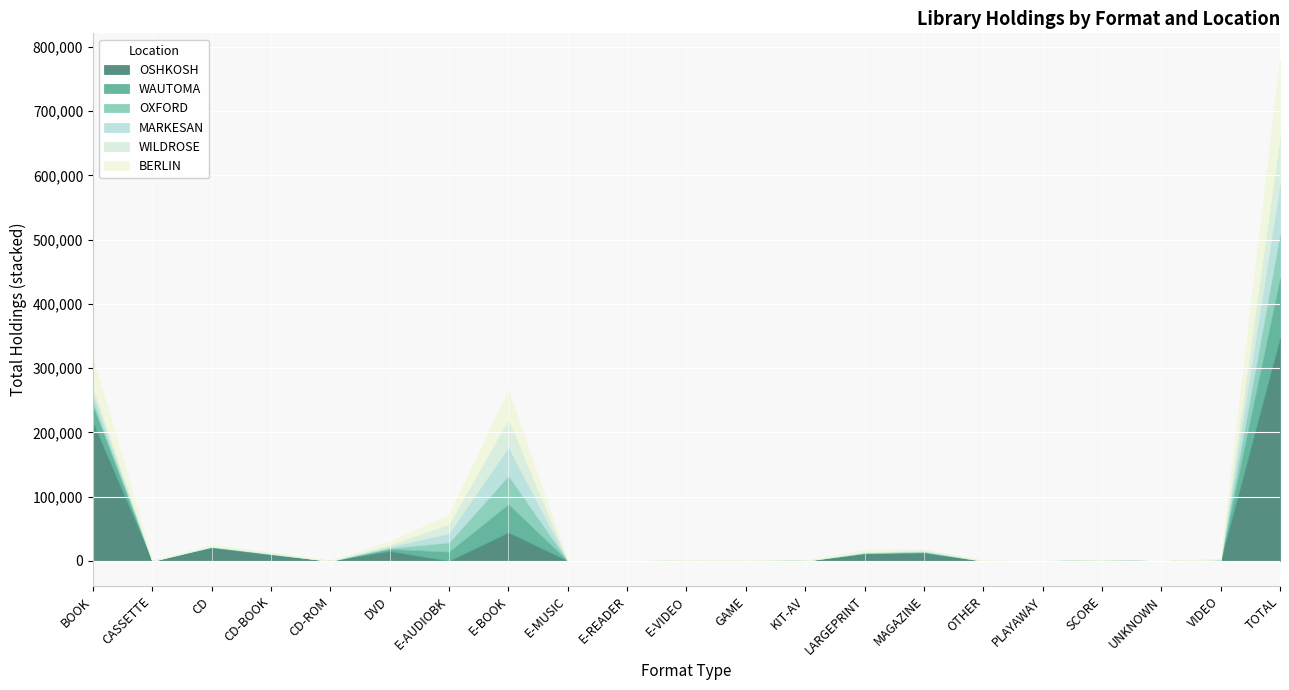

Between KIT-AV and E-VIDEO, which is larger?

KIT-AV